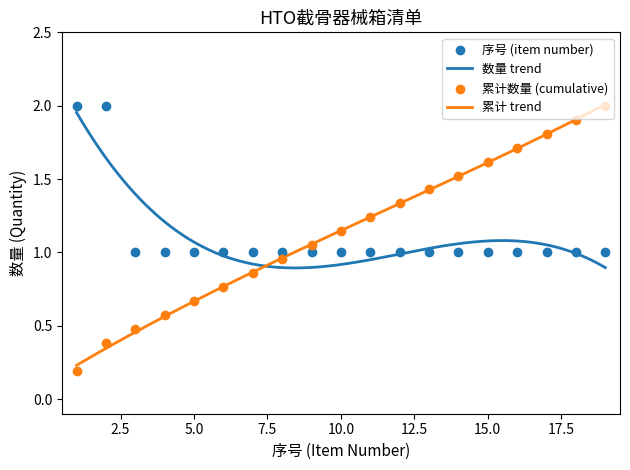

Which series reaches the maximum Y coordinate?

序号 (item number)